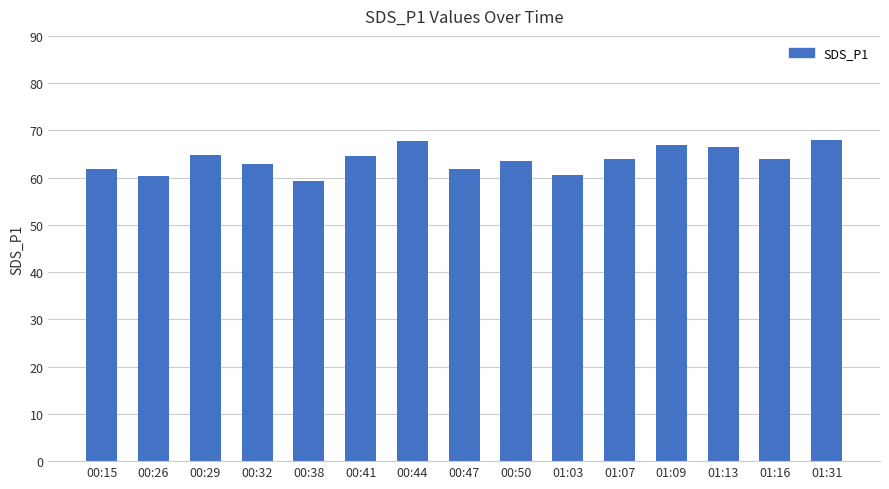

What is the difference between the second highest and second lowest values?

7.4